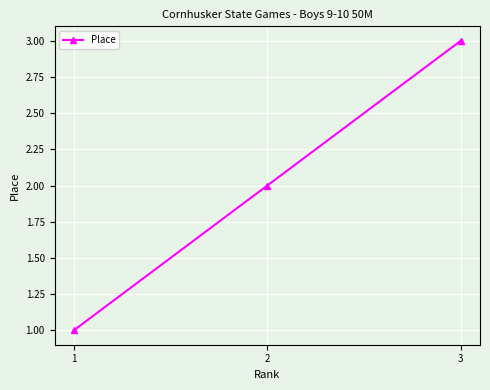

Is it true that the value at 3 is 3?

True